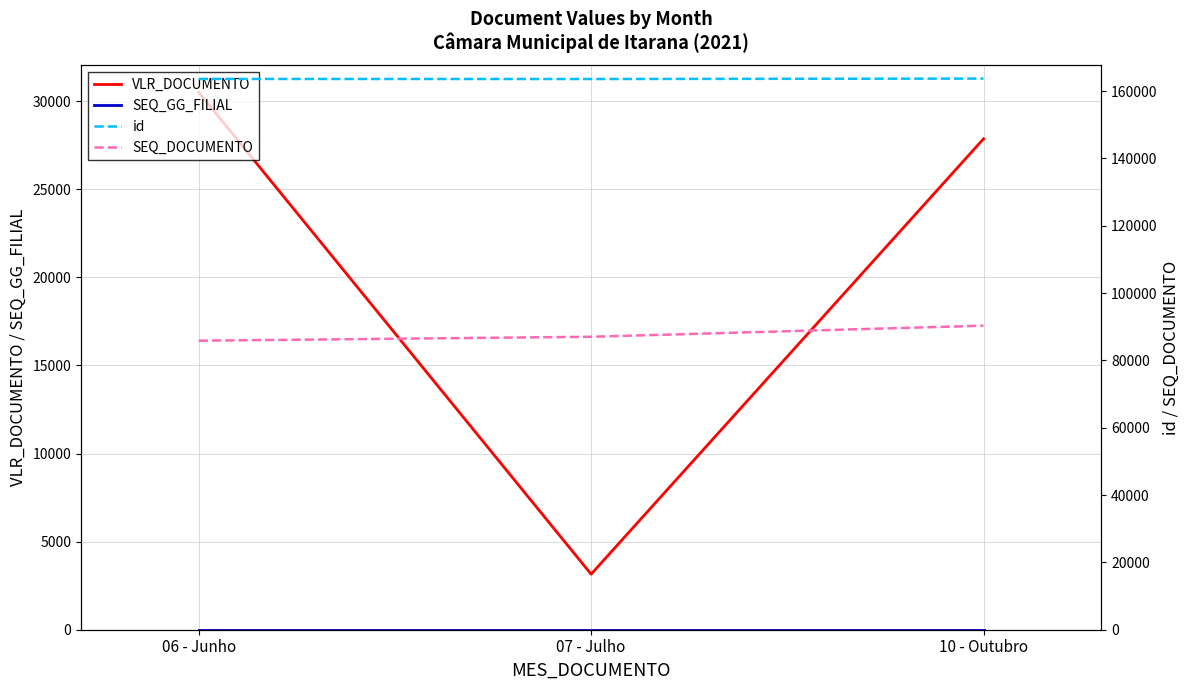

Reading right to left, transcribe all the data shown in this chart.

VLR_DOCUMENTO: 27861.7	3152.0	30500.0
SEQ_GG_FILIAL: 2.0	2.0	2.0
id: 163740.0	163605.0	163633.0
SEQ_DOCUMENTO: 90328.0	87032.0	85865.0